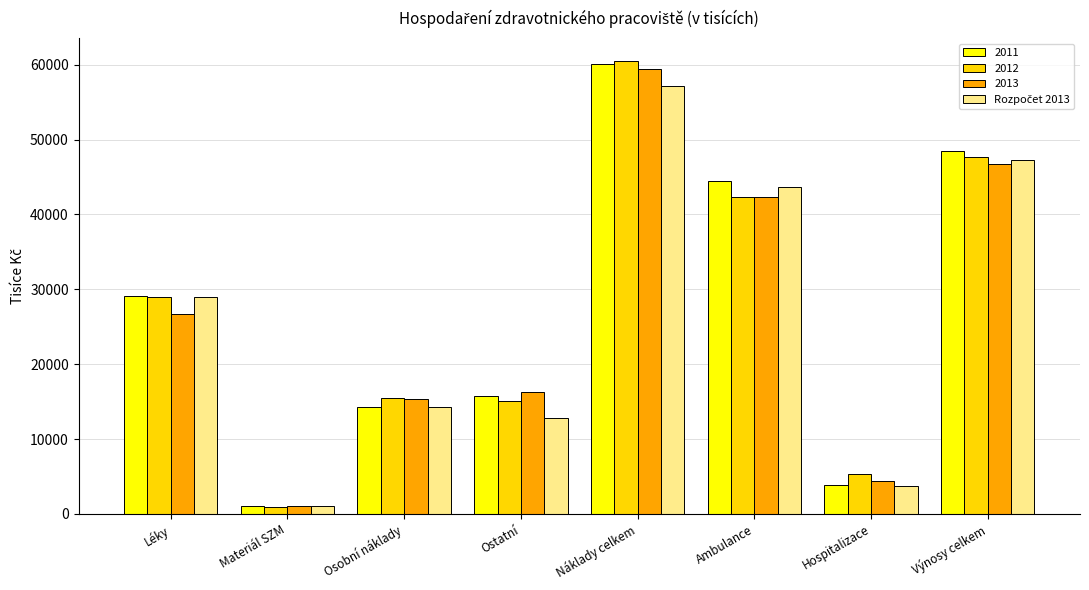

Which series has the widest spread of values?

2012